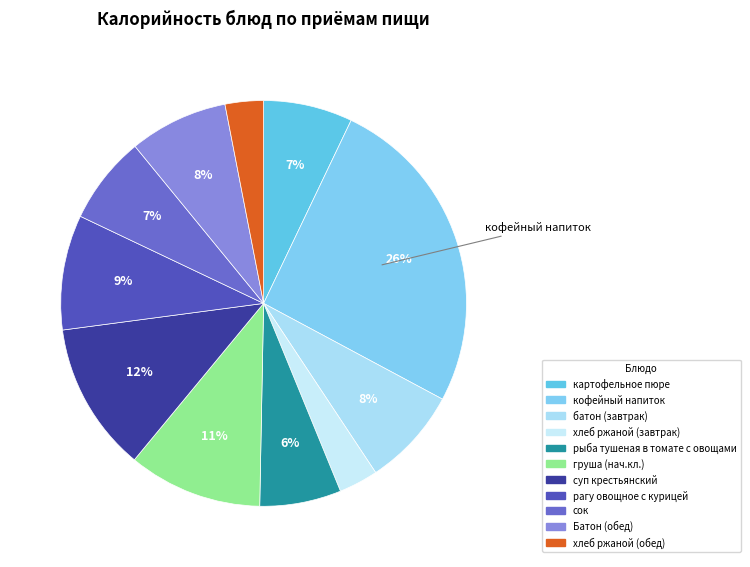

How many slices are in this pie chart?

11